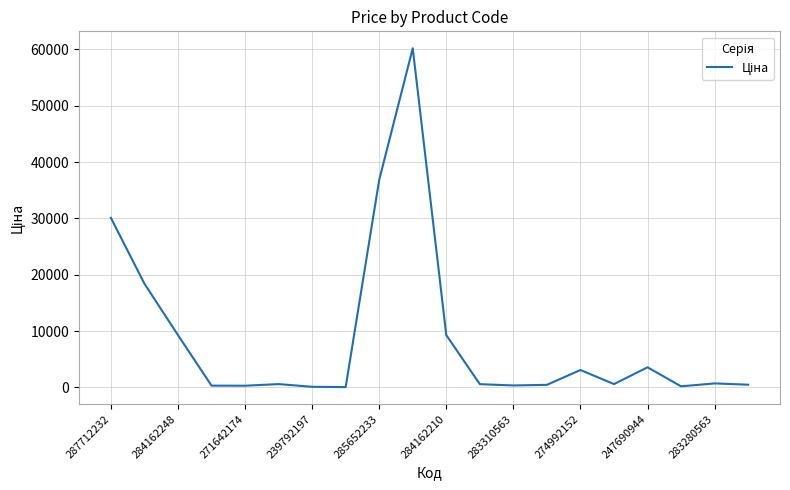

The chart shows a value of 3094.7 at 274992152. True or false?

True